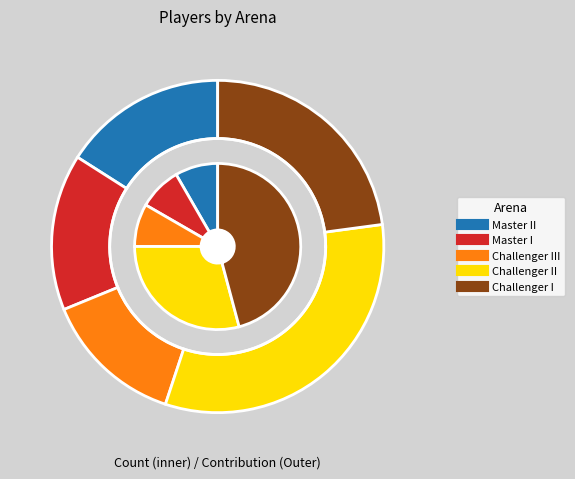

Between Challenger II and Master II, which is larger?

Challenger II